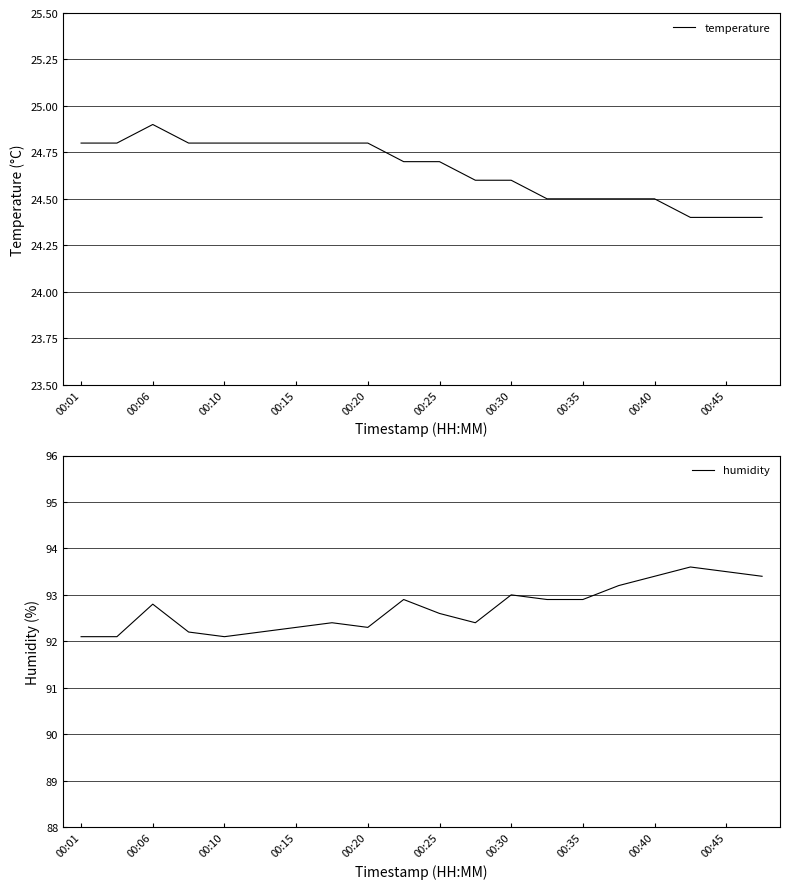

True or false: temperature and humidity cross at least once.

False